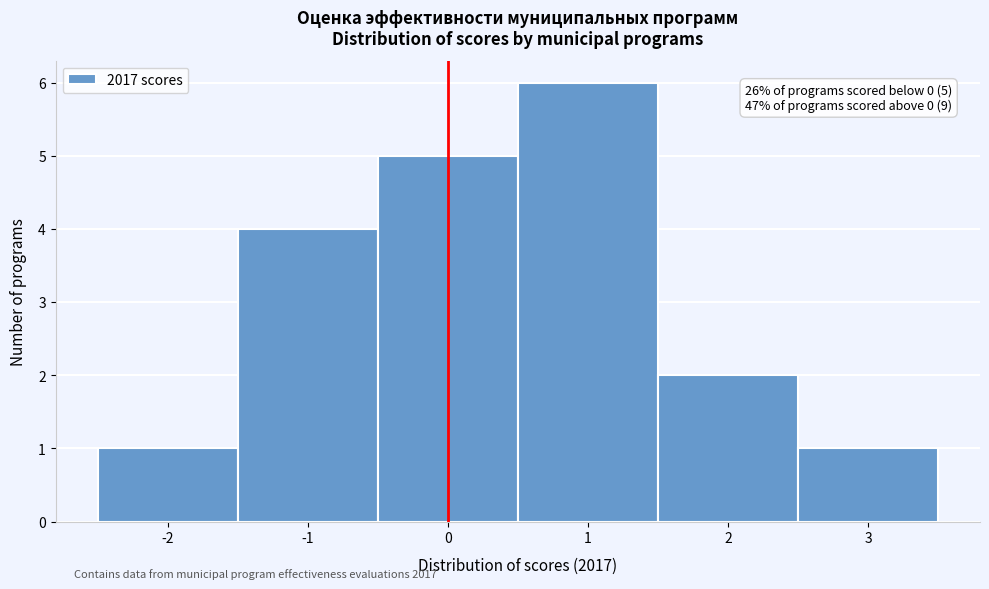

Which range on the x-axis has the tallest bar?

0.5 to 1.5